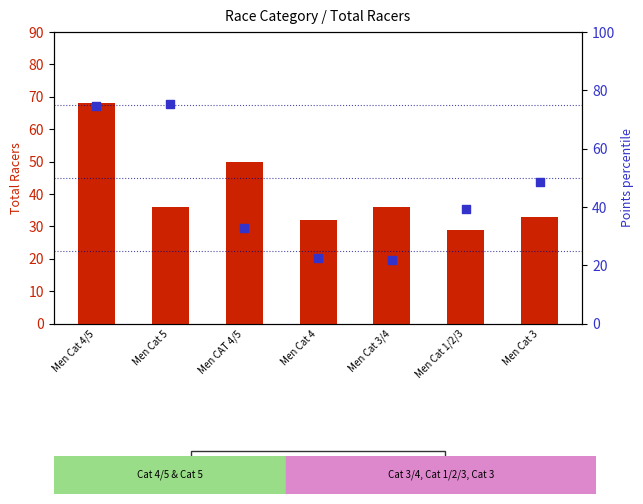

What is the total value across all series at Men Cat 5?

111.4